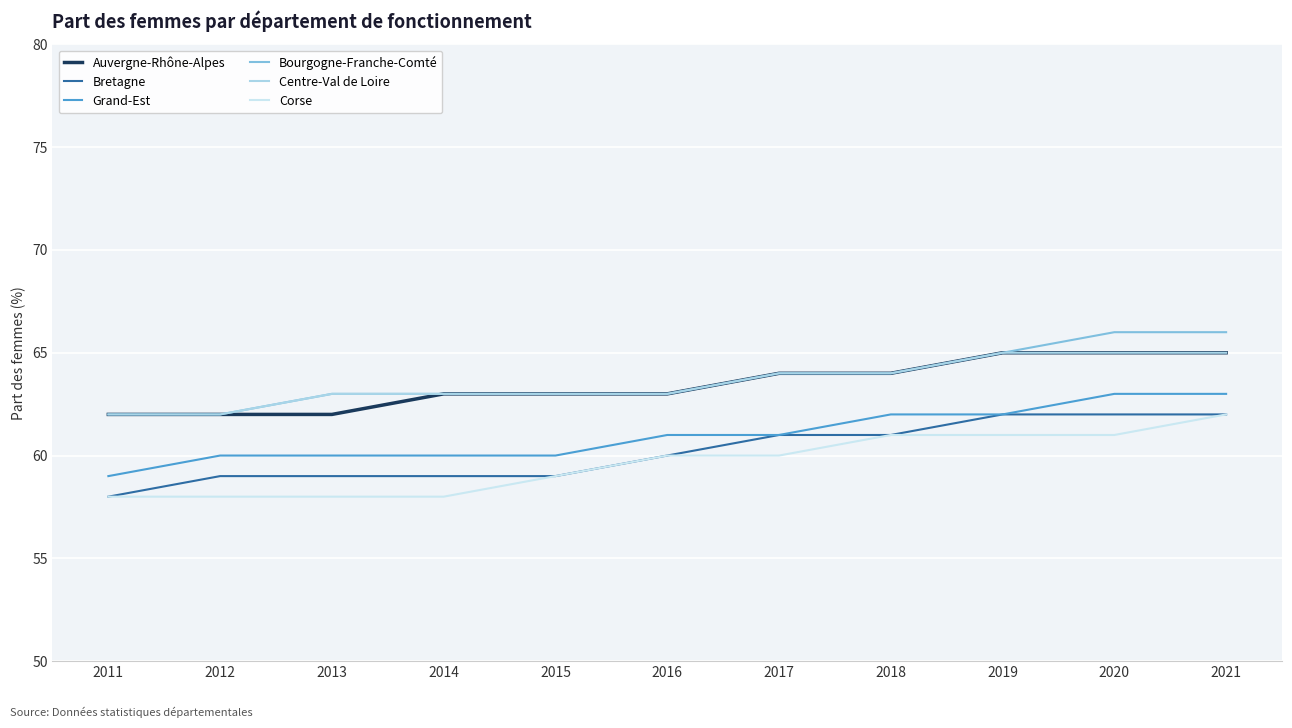

Reading left to right, transcribe all the data shown in this chart.

Auvergne-Rhône-Alpes: 62	62	62	63	63	63	64	64	65	65	65
Bretagne: 58	59	59	59	59	60	61	61	62	62	62
Grand-Est: 59	60	60	60	60	61	61	62	62	63	63
Bourgogne-Franche-Comté: 62	62	63	63	63	63	64	64	65	66	66
Centre-Val de Loire: 62	62	63	63	63	63	64	64	65	65	65
Corse: 58	58	58	58	59	60	60	61	61	61	62